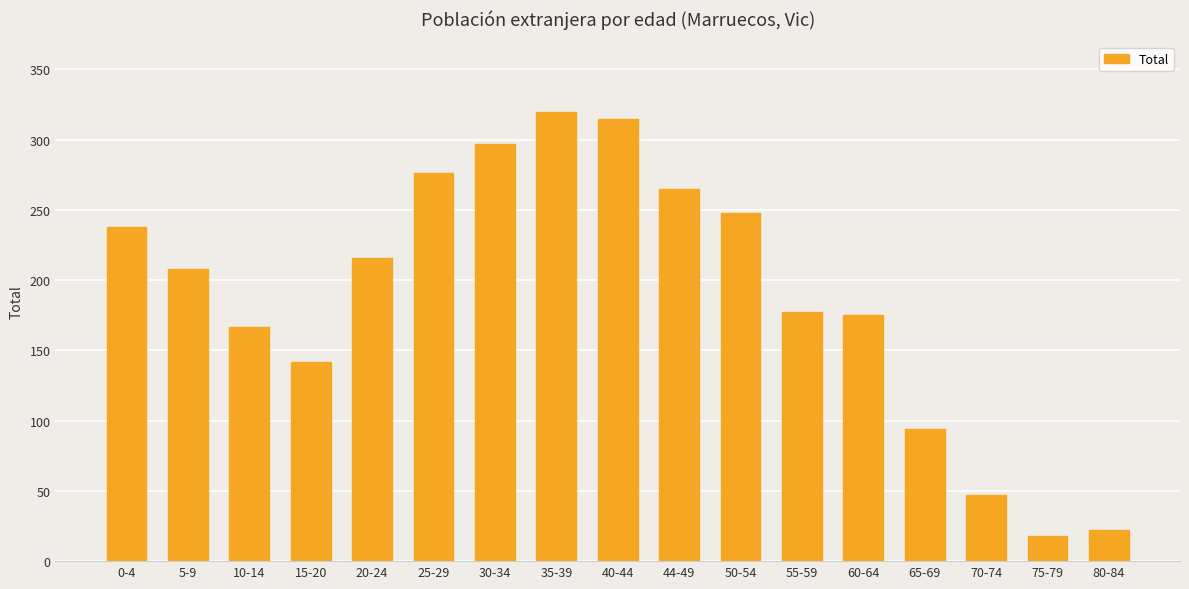

Between 25-29 and 5-9, which is larger?

25-29